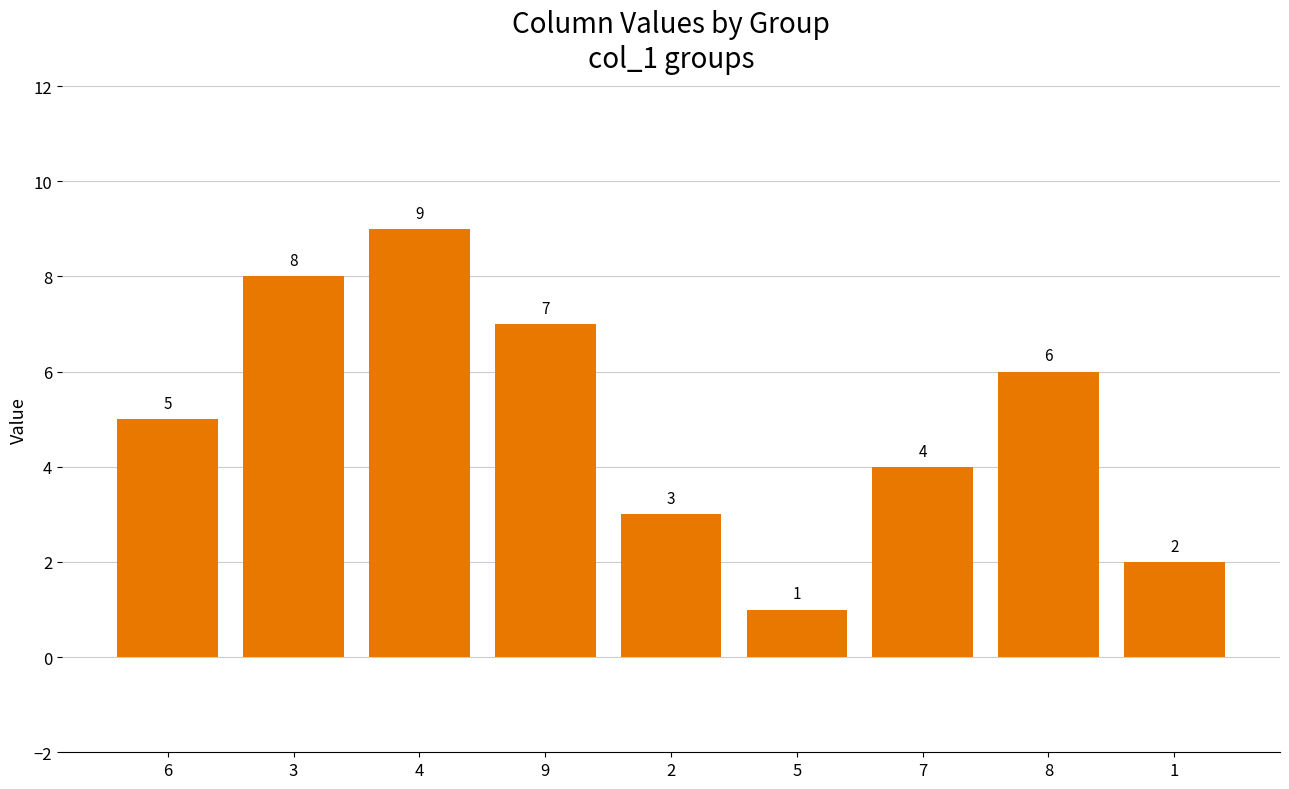

Rank the categories by value from highest to lowest.

4, 3, 9, 8, 6, 7, 2, 1, 5